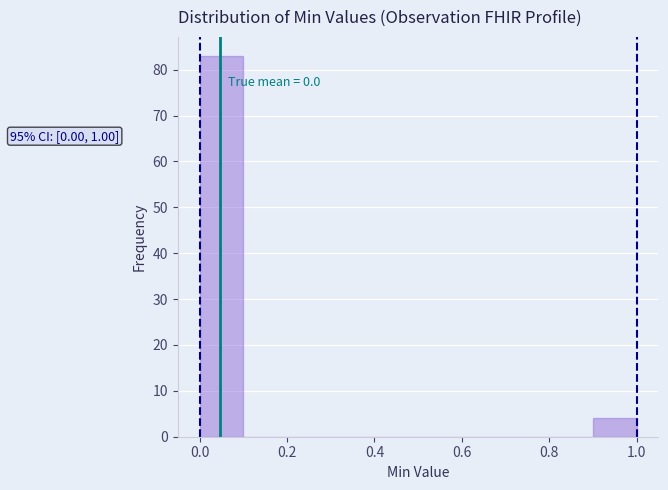

Over which range of the x-axis is the bar tallest?

0.0 to 0.1